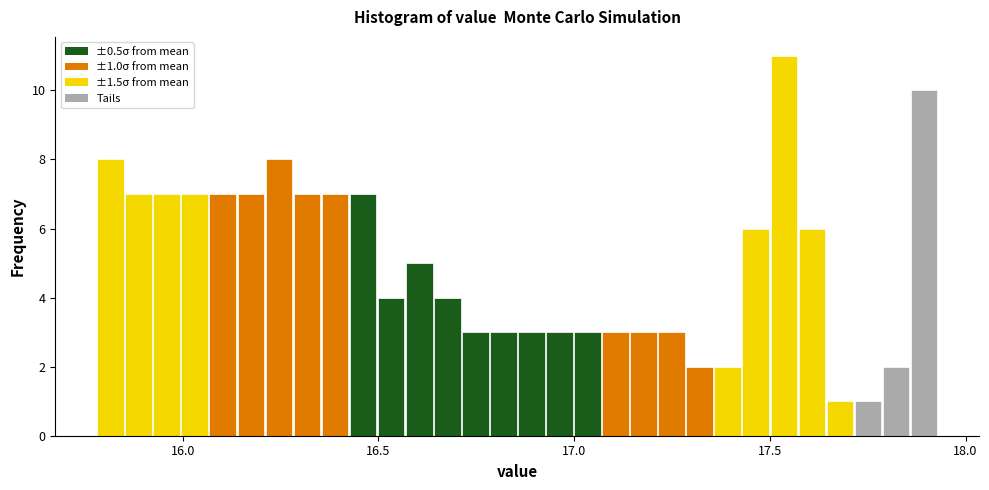

Around what value on the x-axis is the tallest bar? Give the approximate position of its centre, as read against the axis.

17.55